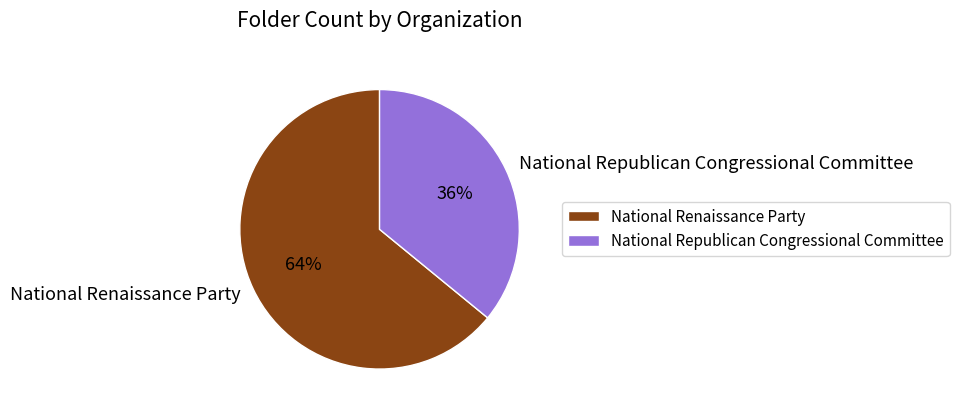

What is the ratio of the value at National Renaissance Party to the value at National Republican Congressional Committee?

1.8